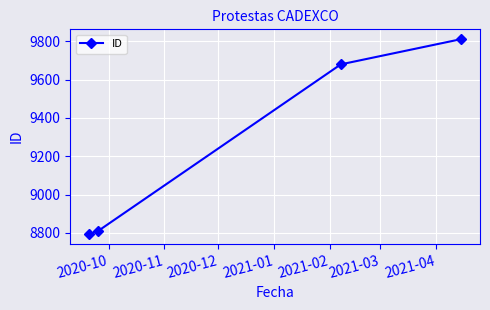

True or false: there are more than 1 points higher than both neighbors.

False